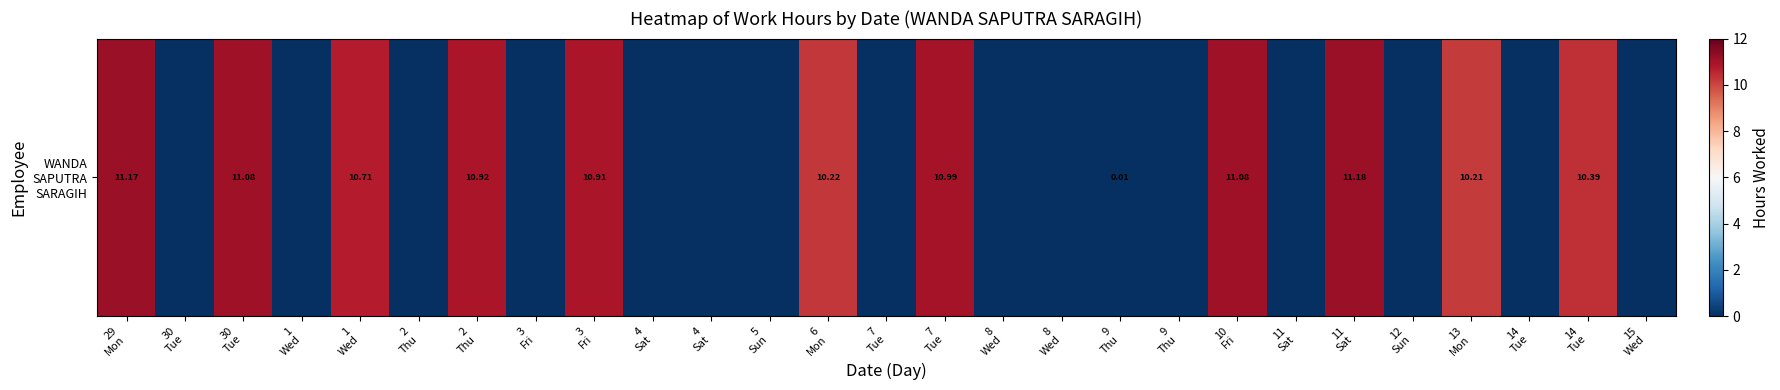

How many categories are shown in the chart?

27